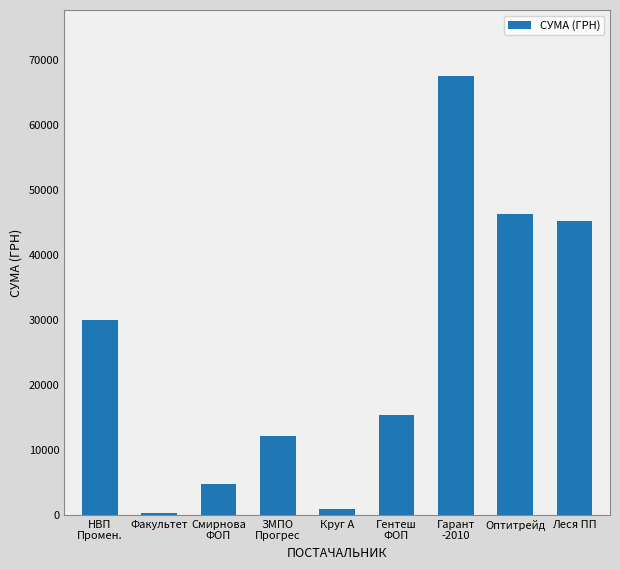

What is the difference between the maximum and minimum values?

67134.4